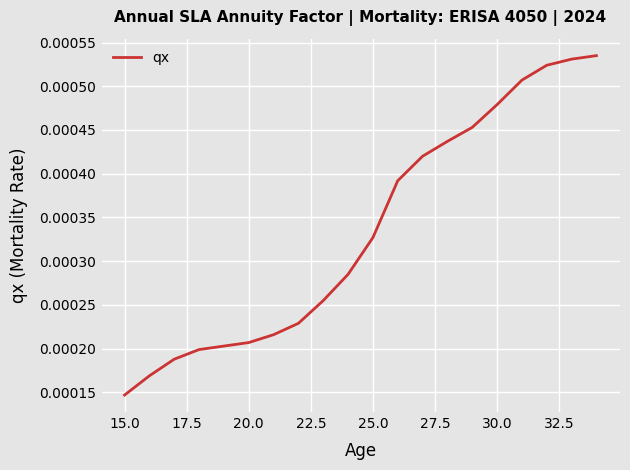

Does the chart display data point markers on the line(s)?

No